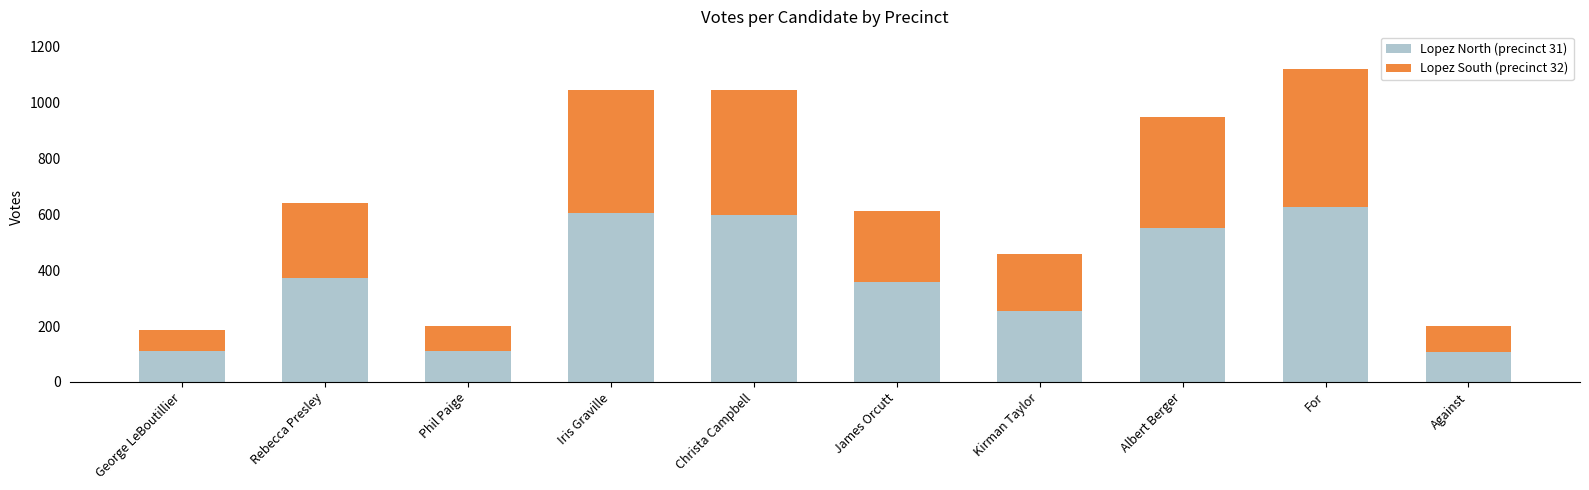

What is the difference between the maximum and second lowest values in the Lopez North (precinct 31) series?

518